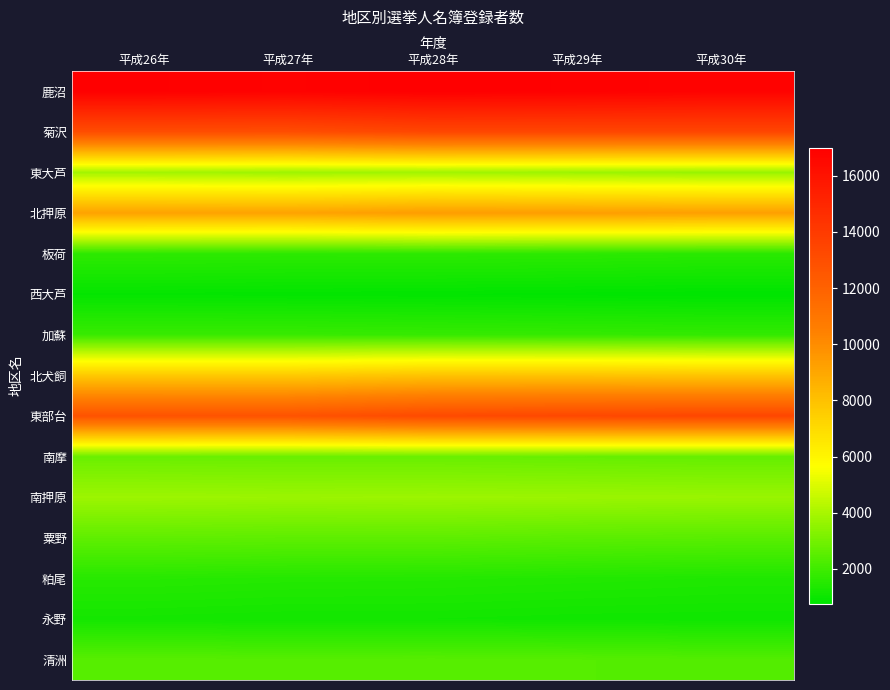

What is the greatest value displayed?

16998